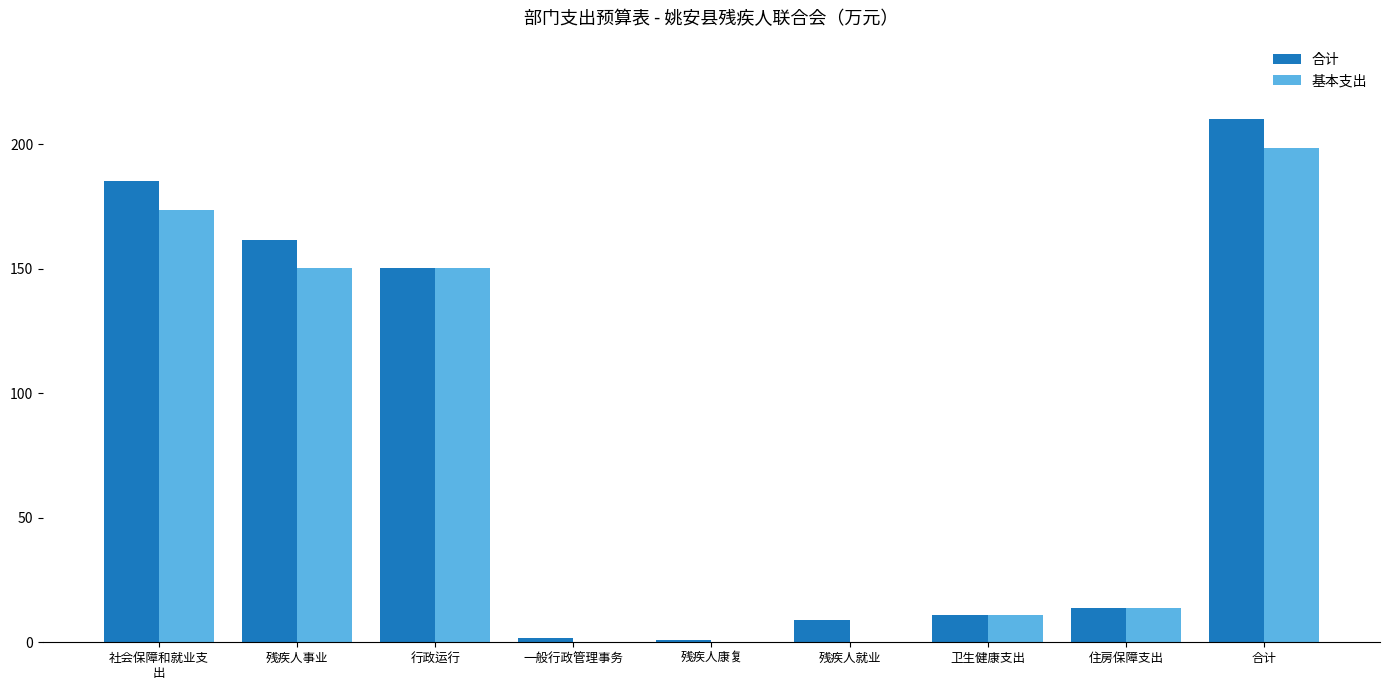

Where is 合计 nearest to the value 105?

行政运行